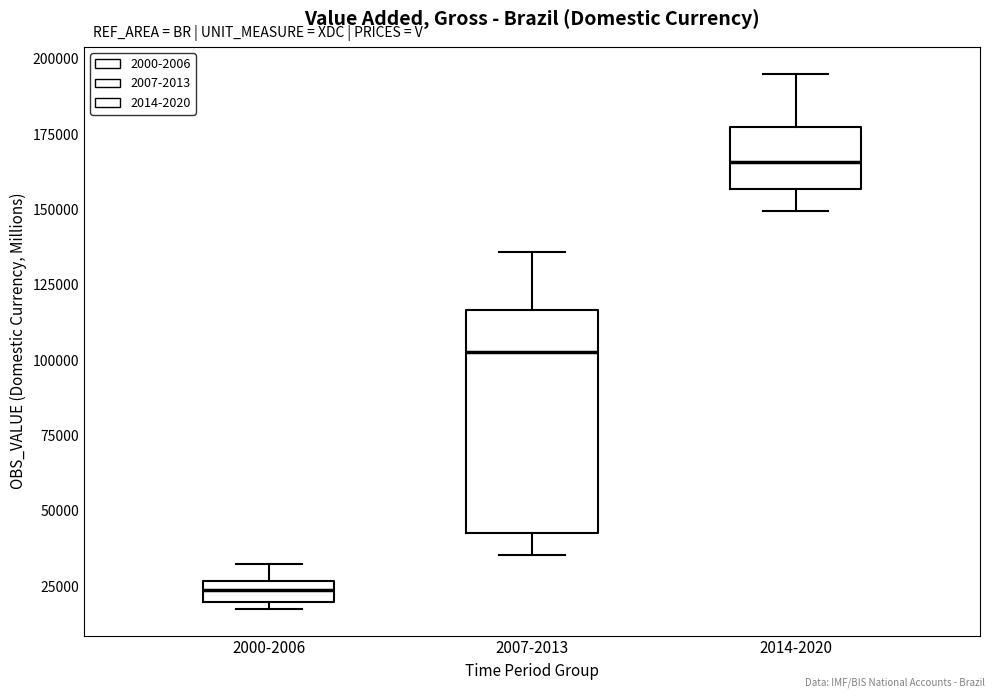

Which box's median line is the highest?

2014-2020